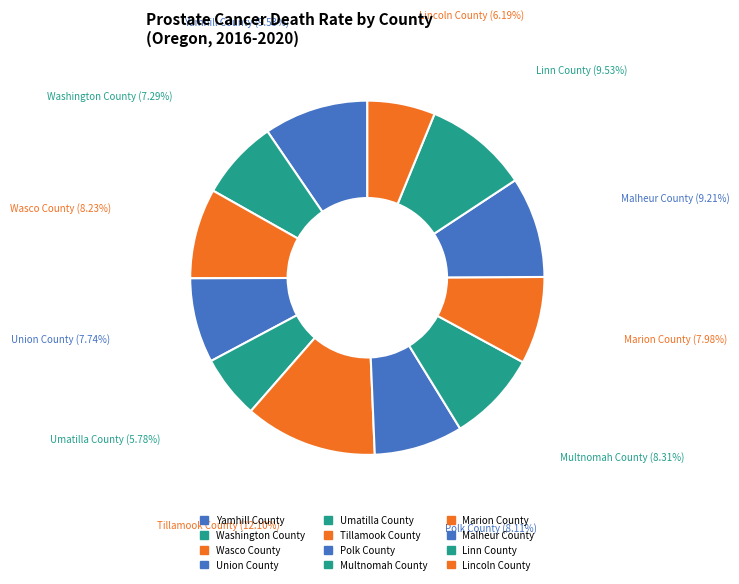

How many segments does this pie chart have?

12